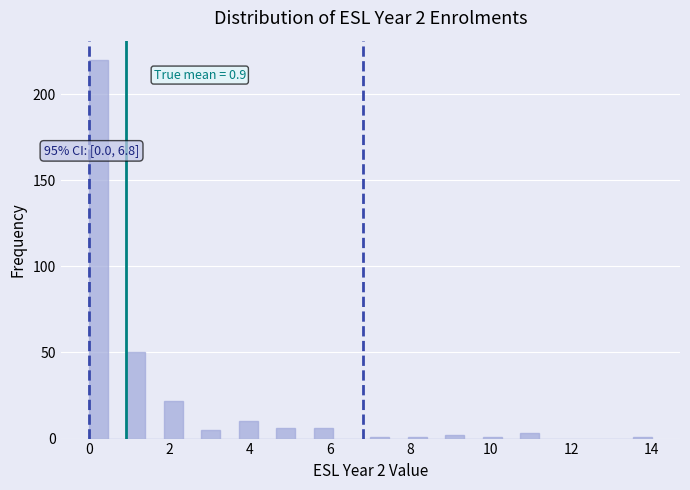

Read against the x-axis, roughly where is the centre of the tallest bar?

0.2